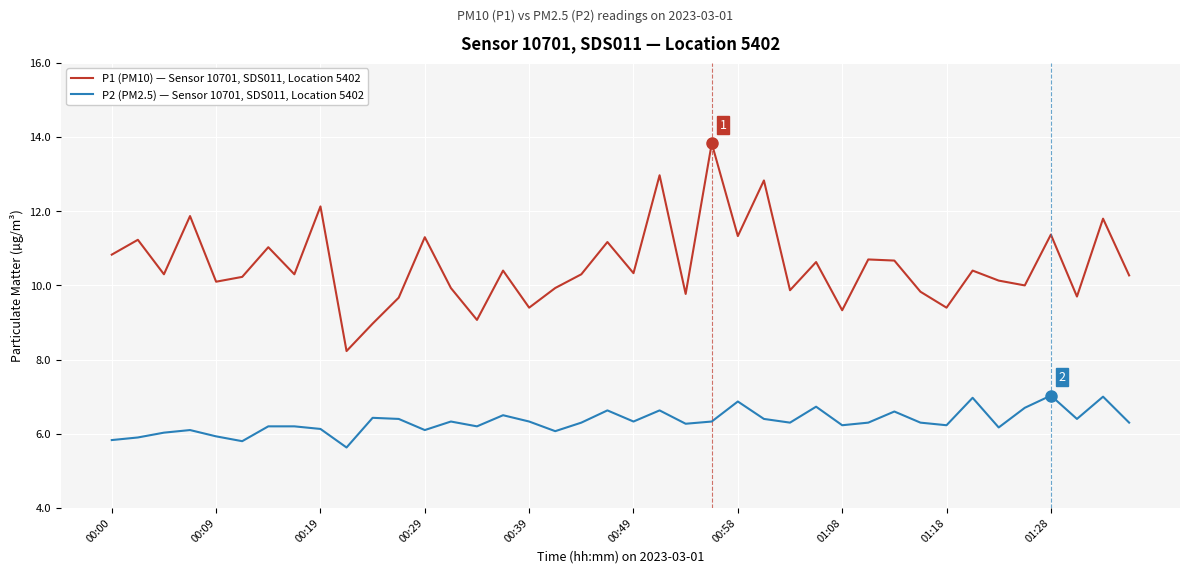

How many lines are shown in the chart?

2